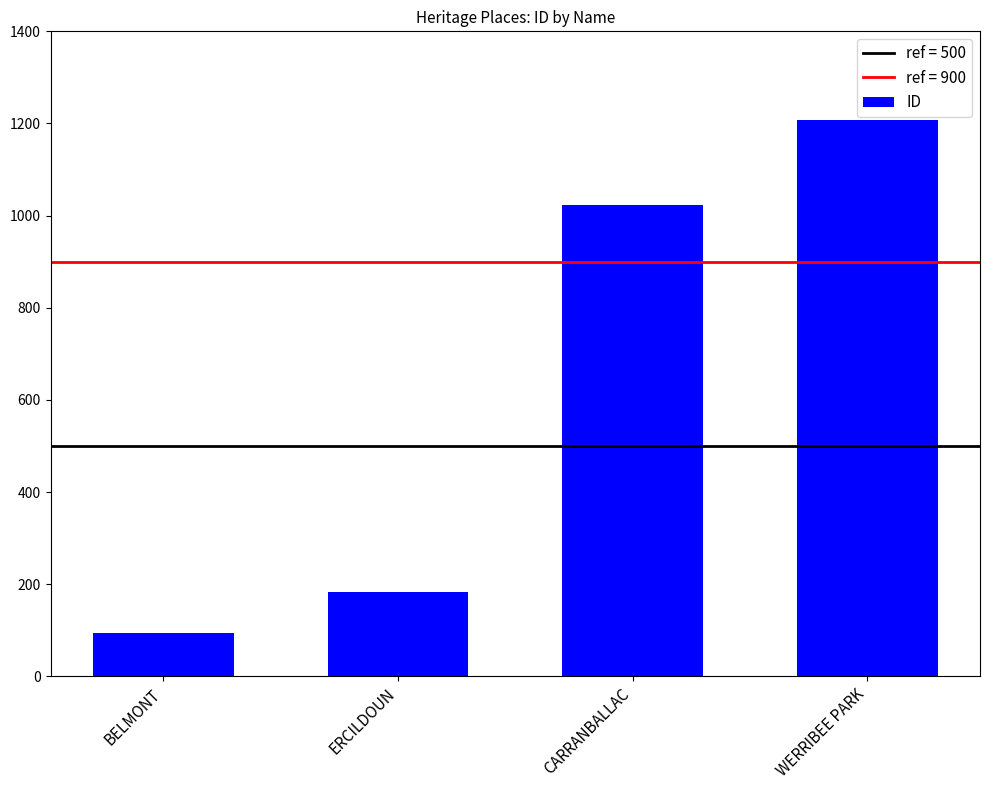

Rank the categories by value from lowest to highest.

BELMONT, ERCILDOUN, CARRANBALLAC, WERRIBEE PARK